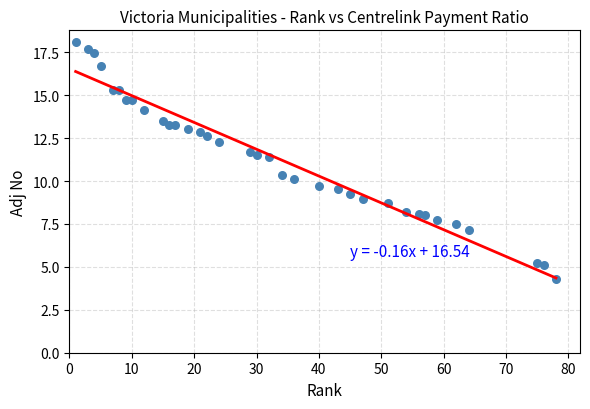

What is the range of X values (max minus min)?

77.0